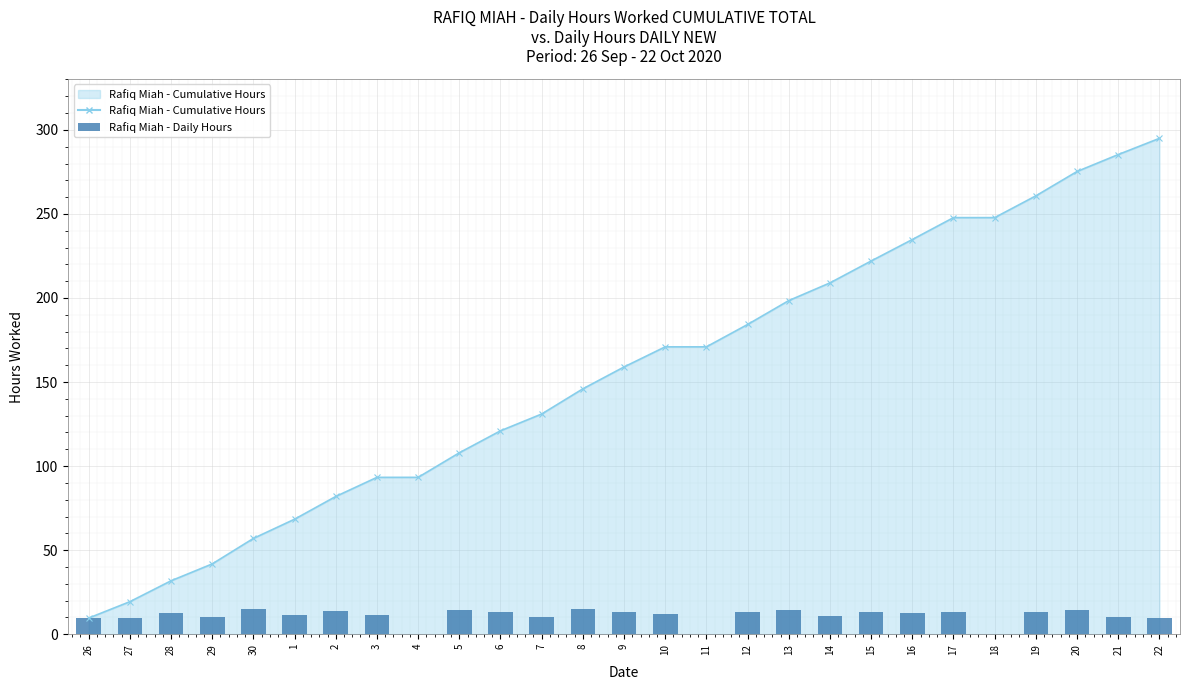

How many values are below 12?

13